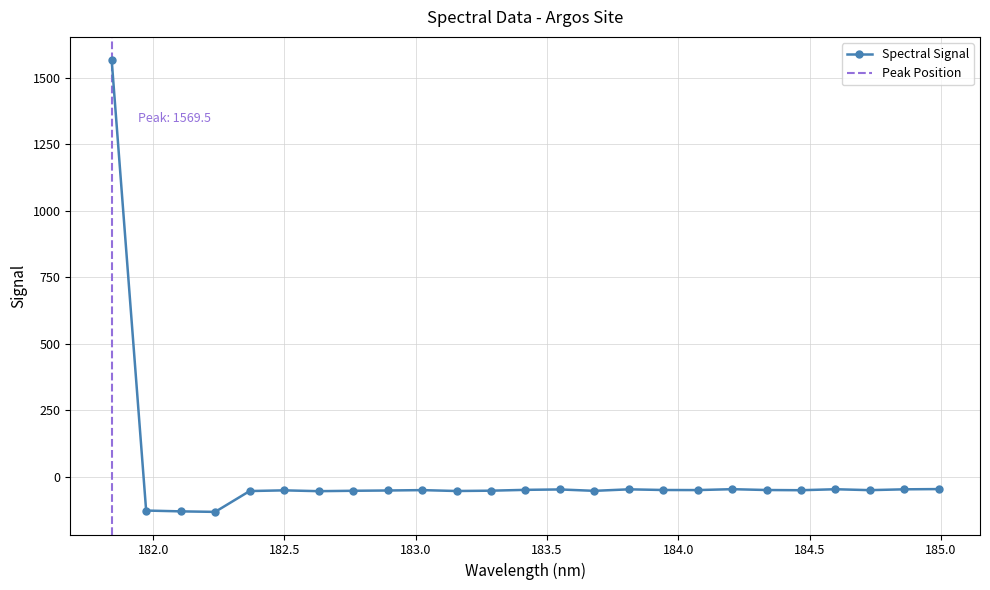

How many data points are above -50?

11